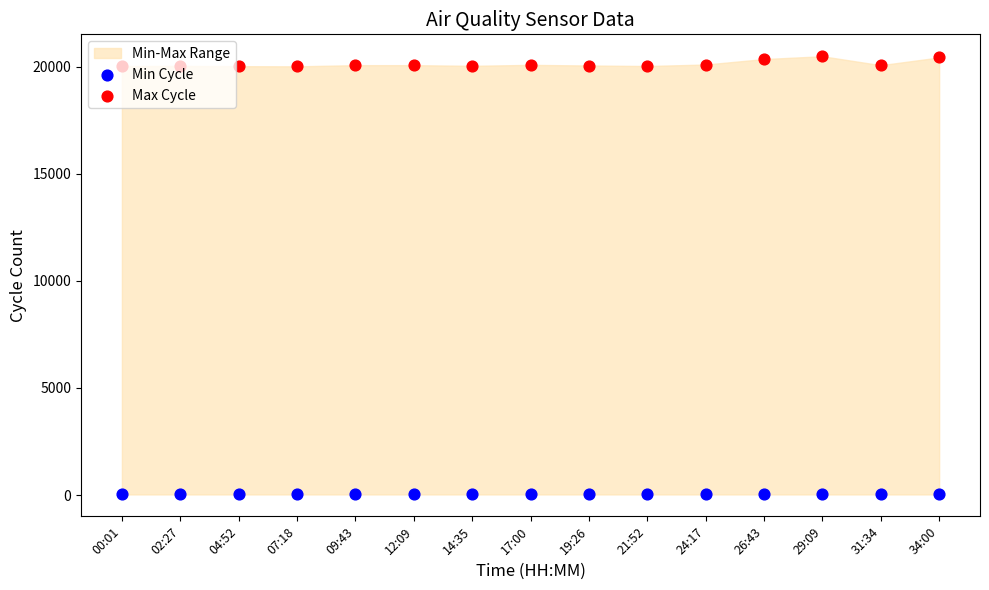

At how many categories does at least one series exceed 3646?

15